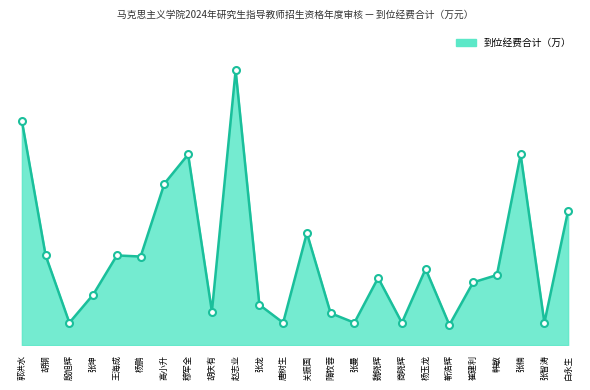

Reading left to right, what are all the values shown in this chart?

郭洪水=20.0	胡钢=8.0	殷旭辉=2.0	张坤=4.5	王海成=8.0	杨鹏=7.9	高小升=14.4	穆军全=17.0	胡庆有=3.0	赵志业=24.5	张龙=3.6	唐树生=2.0	关振国=10.0	隋牧蓉=2.9	张曼=2.0	魏晓辉=6.0	商晓辉=2.0	杨玉龙=6.8	靳浩辉=1.8	崔建利=5.6	韩敏=6.2	张楠=17.0	张智涛=2.0	白永生=12.0